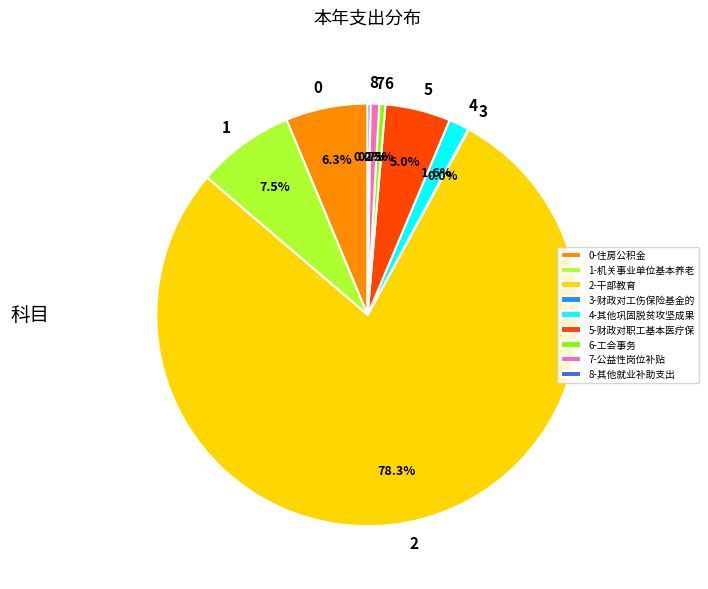

Do 2 and 0 together represent more than half of the pie?

Yes